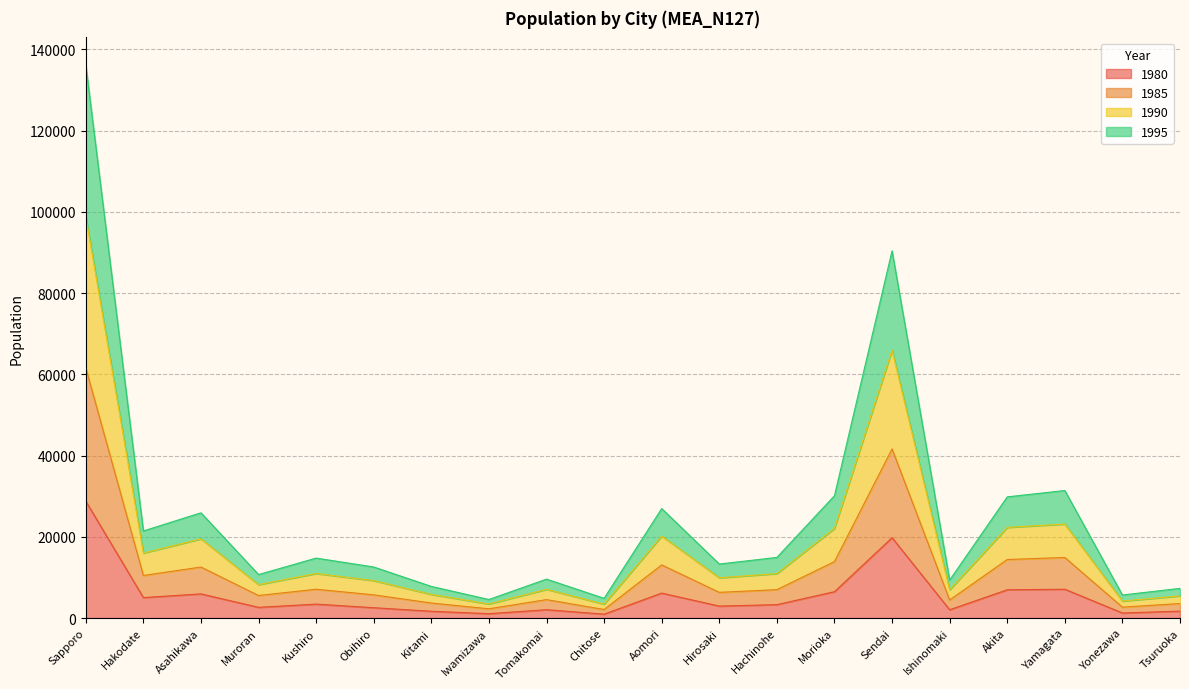

True or false: 1980 has a value of 1925 at Yonezawa.

False